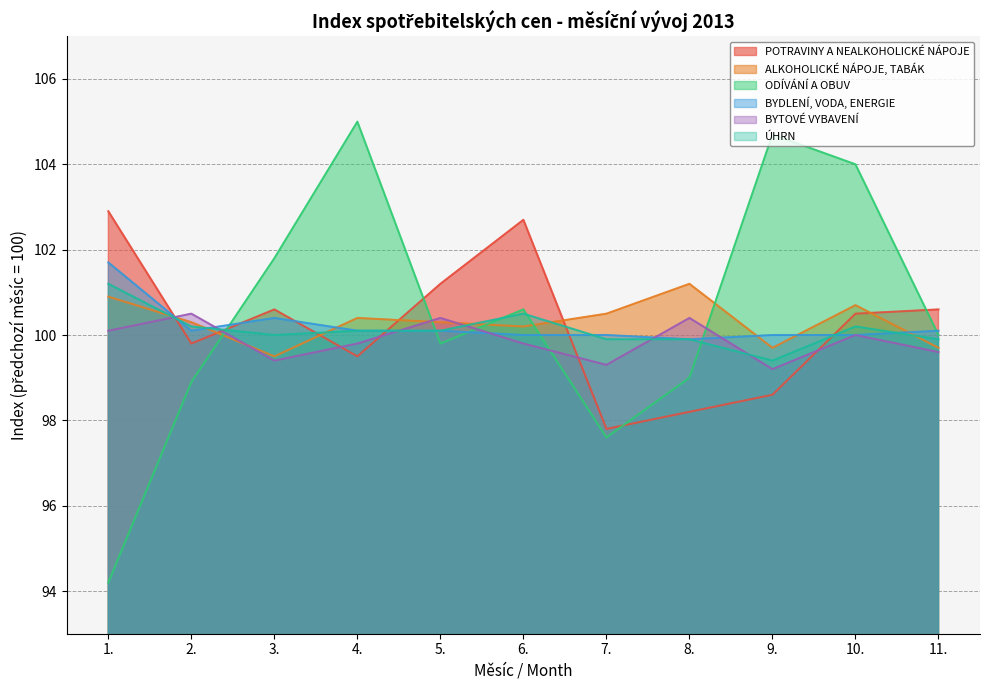

What is the total value across all series at 9.?

601.6